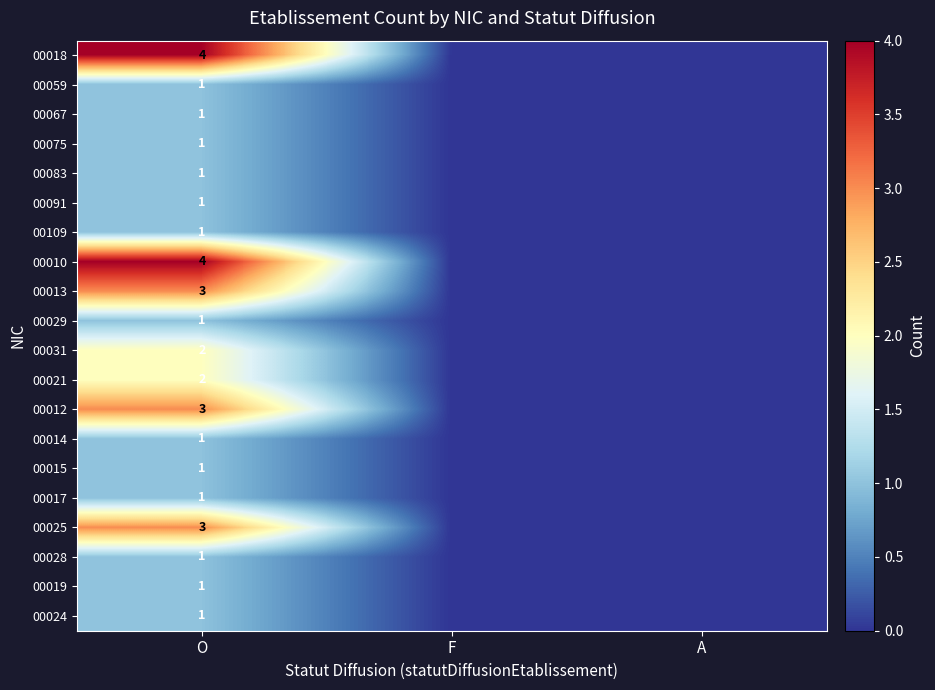

The value of 00025 at O is 4. True or false?

False